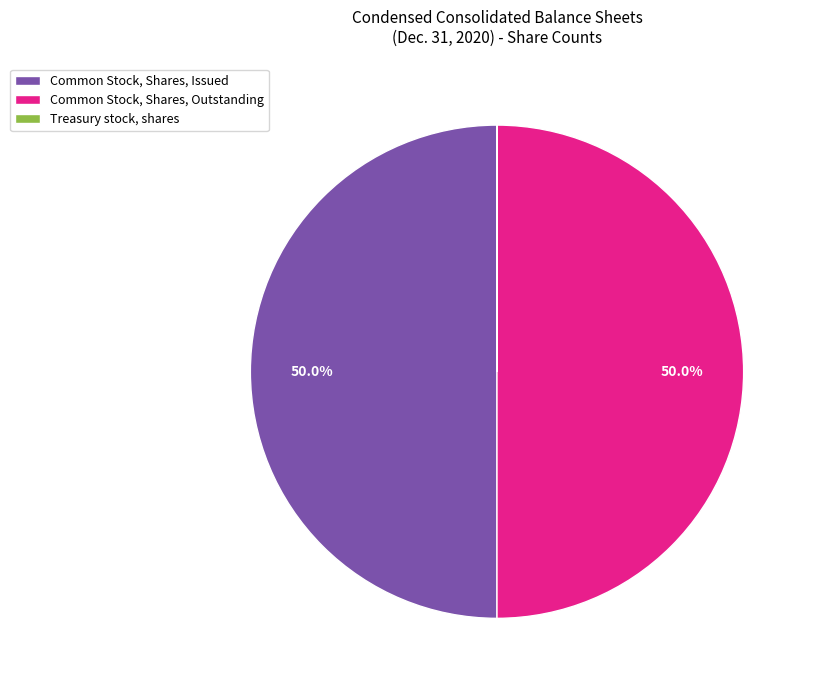

Is it true that Common Stock, Shares, Outstanding is 37% of the pie?

False